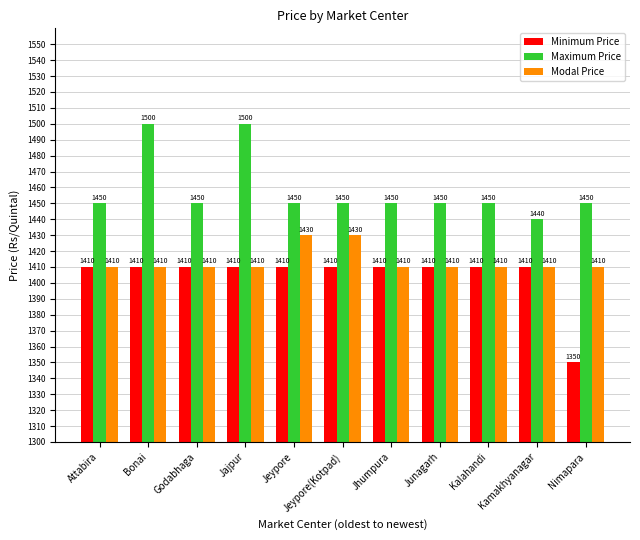

Which series has the largest total across all categories?

Maximum Price